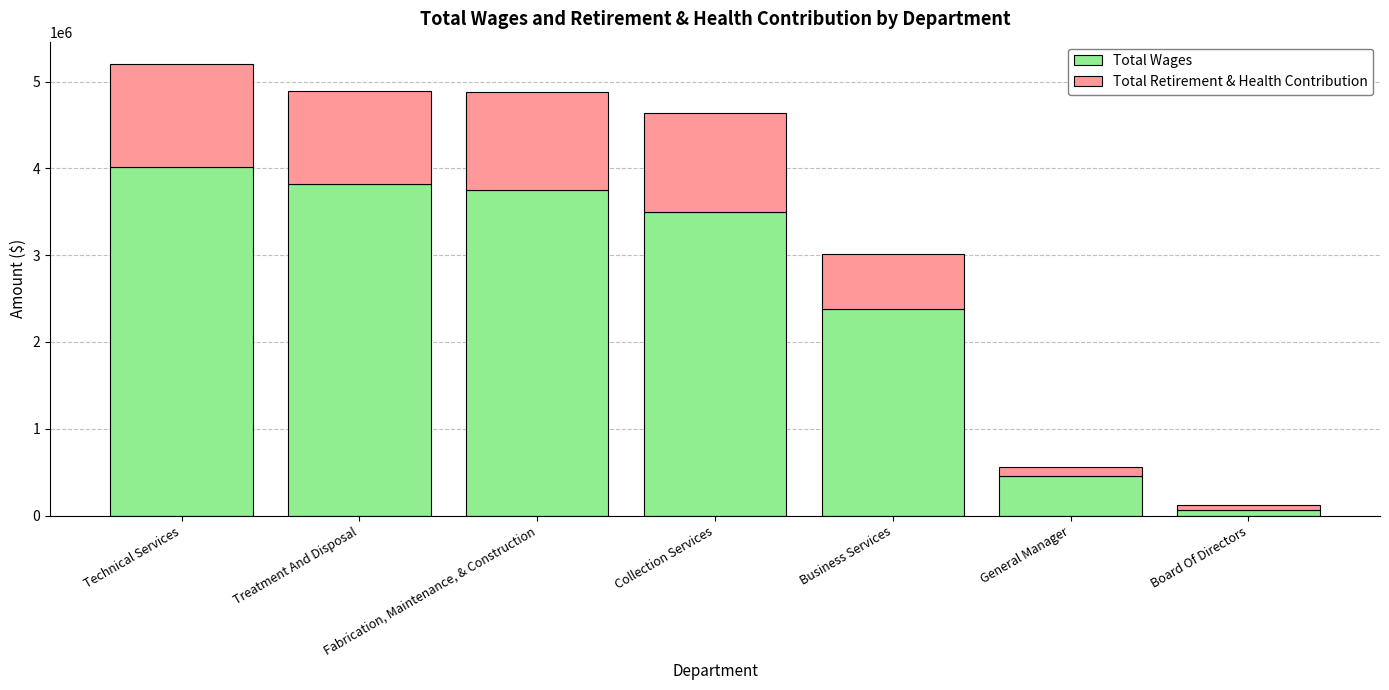

What is the highest value of the Total Wages series?

4009798